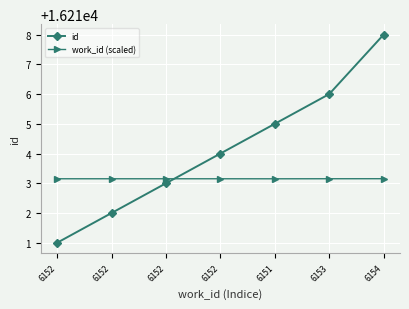

What is the total value across all series at 6154?

32431.2